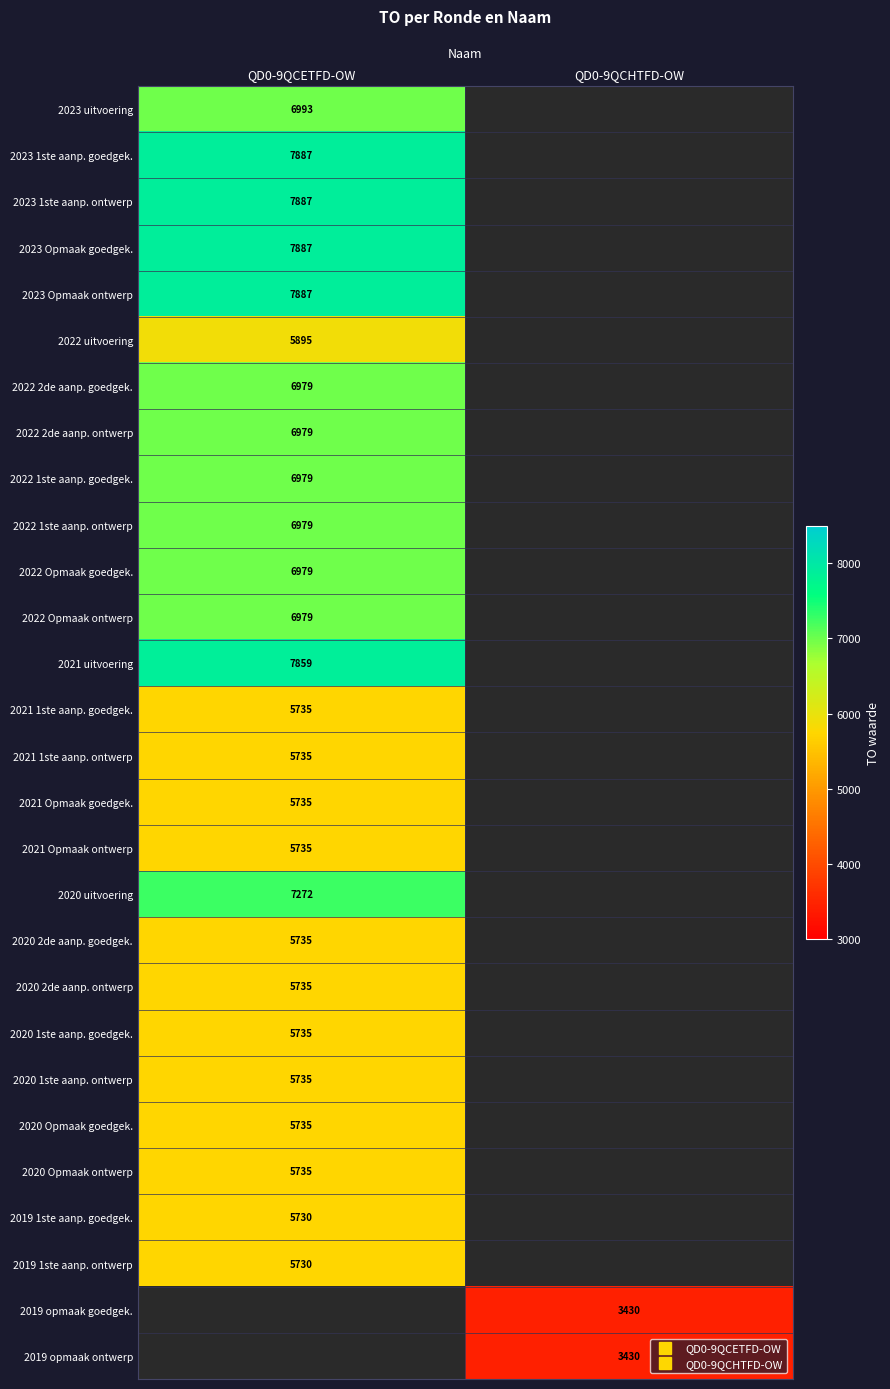

True or false: 2022 1ste aanp. goedgek. has a value of 6979.0 at QD0-9QCETFD-OW.

True